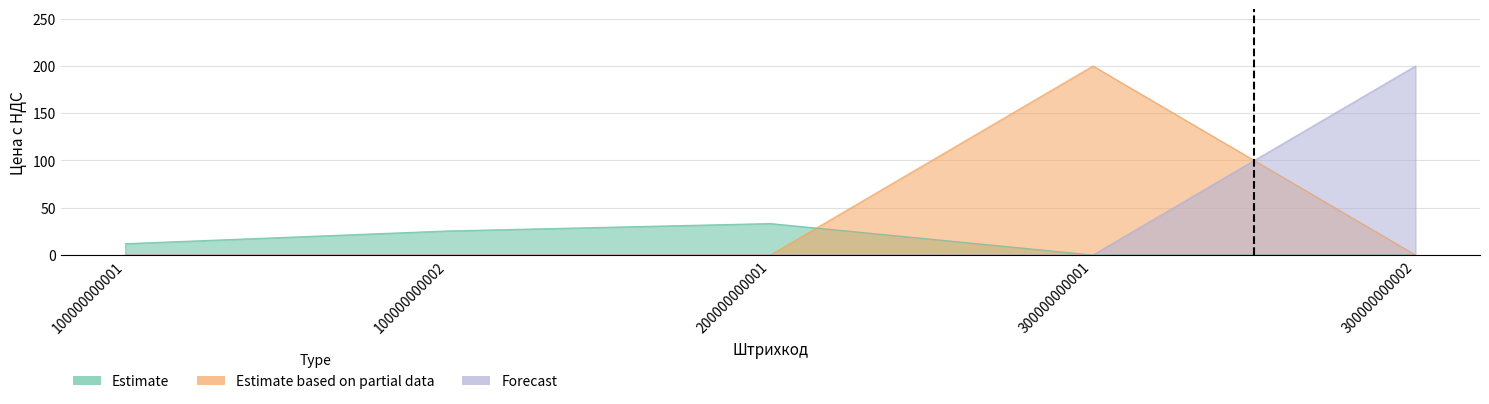

What is the total value across all series at 100000000002?

25.5